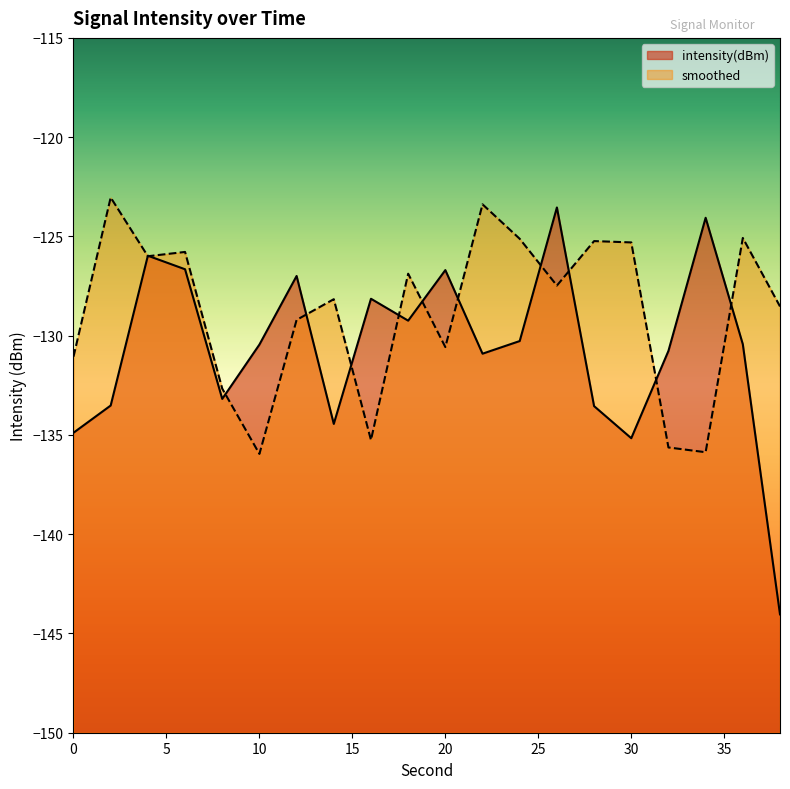

What is the value of the intensity(dBm) point at the 6th from the left?

-130.4